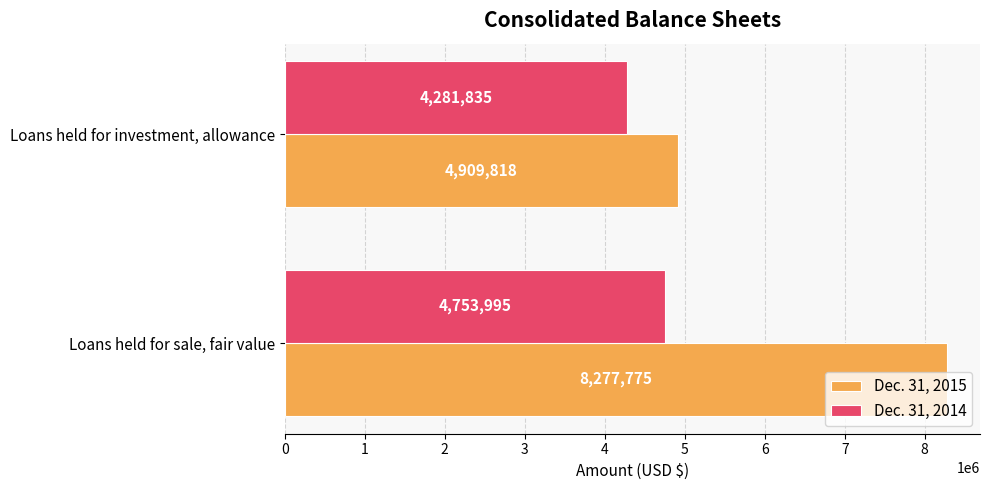

Is the value of Dec. 31, 2015 at Loans held for investment, allowance greater than the value of Dec. 31, 2014 at Loans held for investment, allowance?

Yes